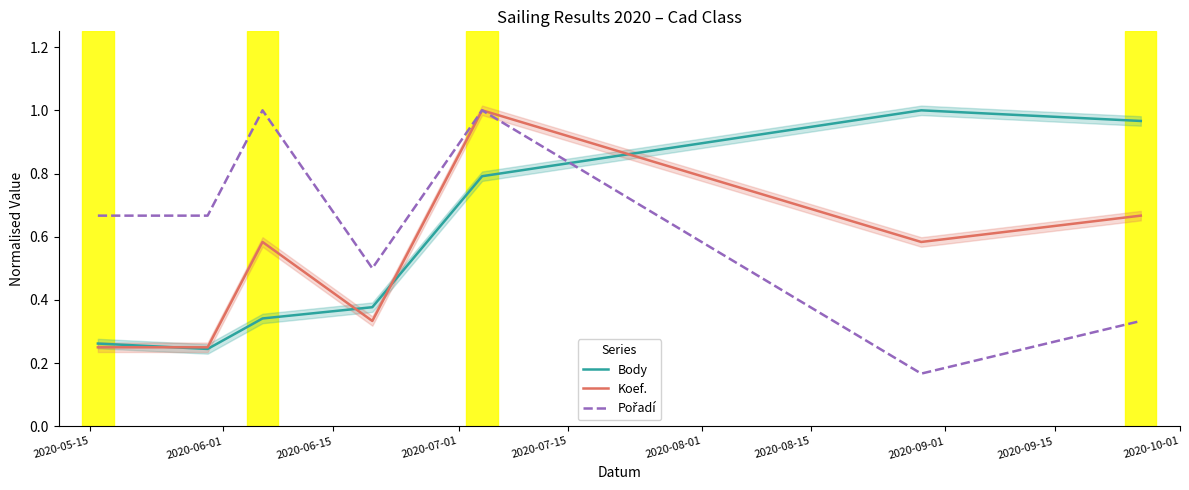

What is the label of the 1st point from the left?

2020-05-15